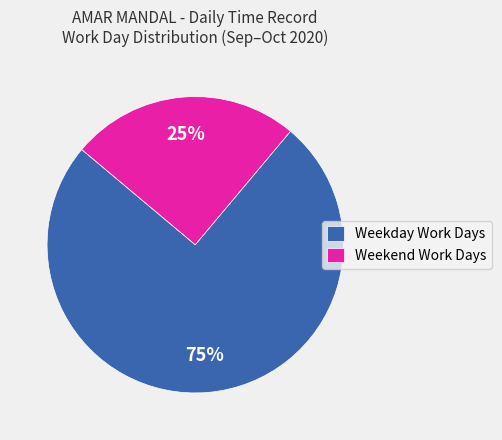

Which slice is the largest?

Weekday Work Days